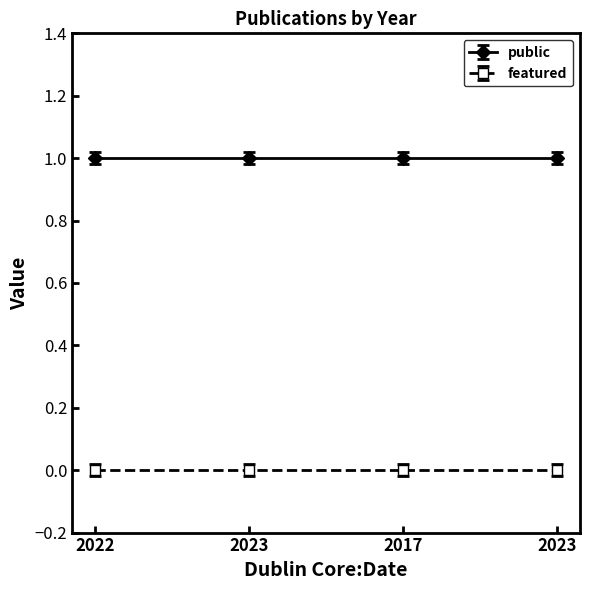

True or false: public and featured intersect in this chart.

False